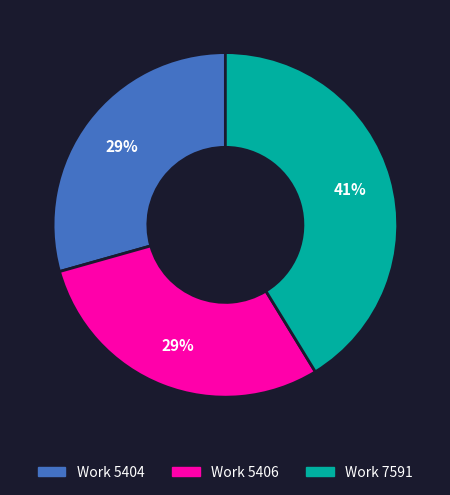

Is there a majority slice in this chart?

No